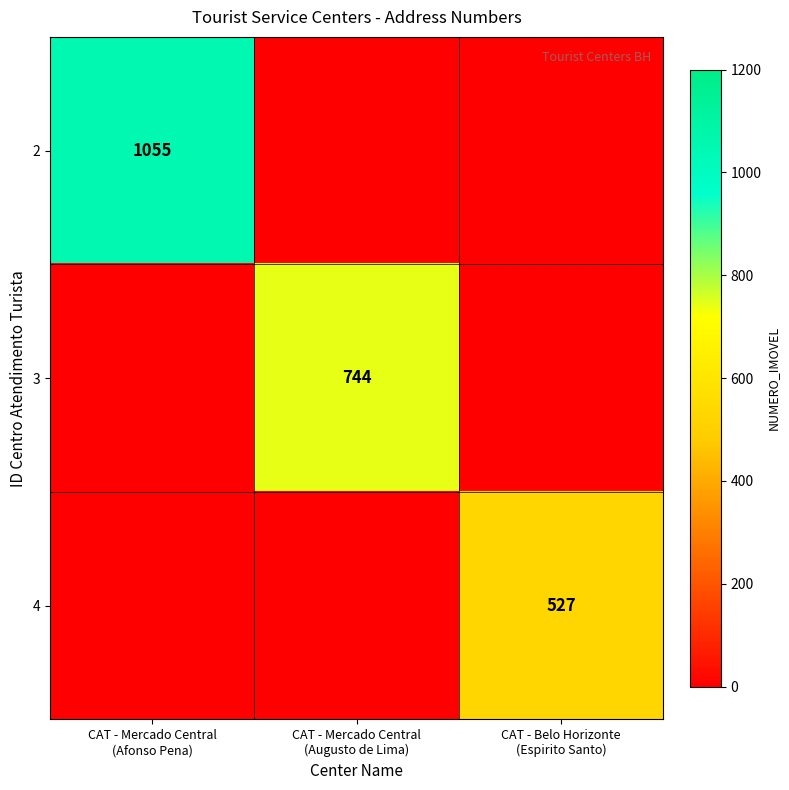

At which category does the chart reach its peak across all series?

CAT - Mercado Central
(Afonso Pena)